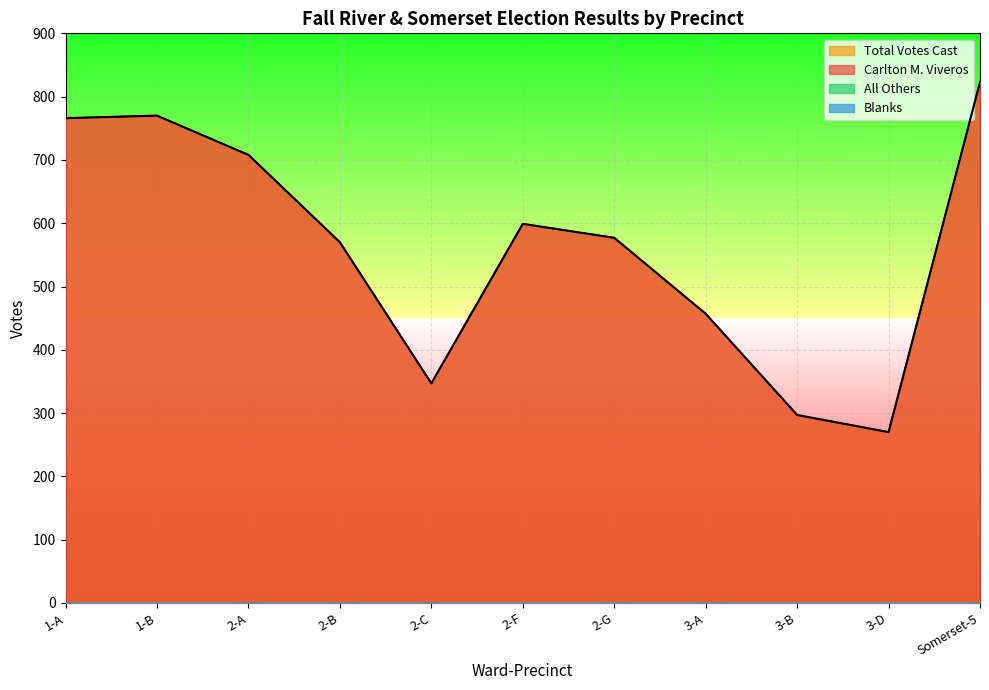

How many series are shown in this chart?

2